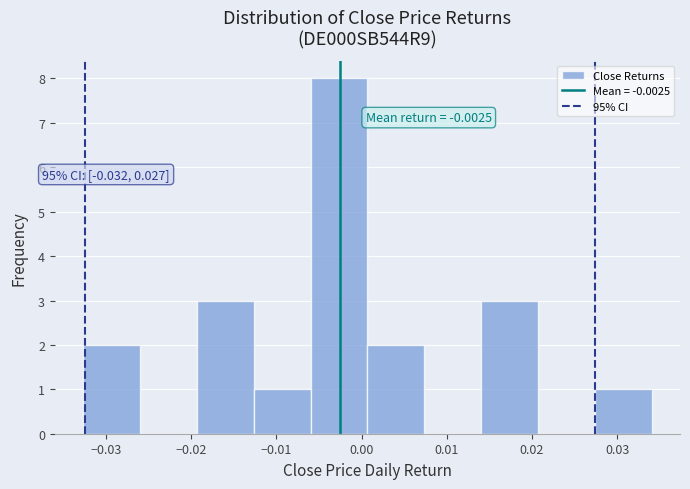

Which range on the x-axis has the tallest bar?

-0.006 to 0.001